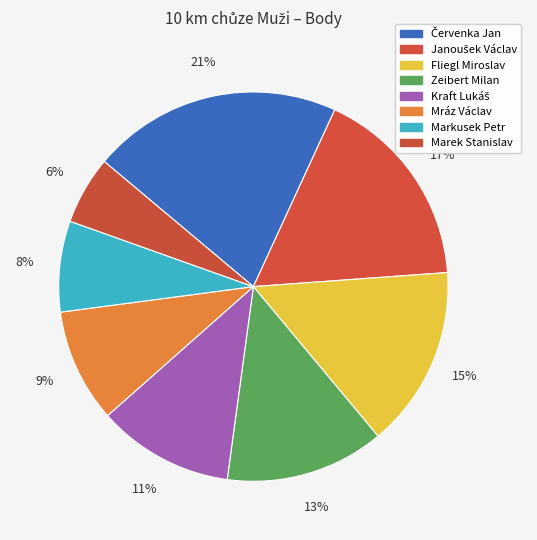

Which category has the smallest portion of the pie?

Marek Stanislav